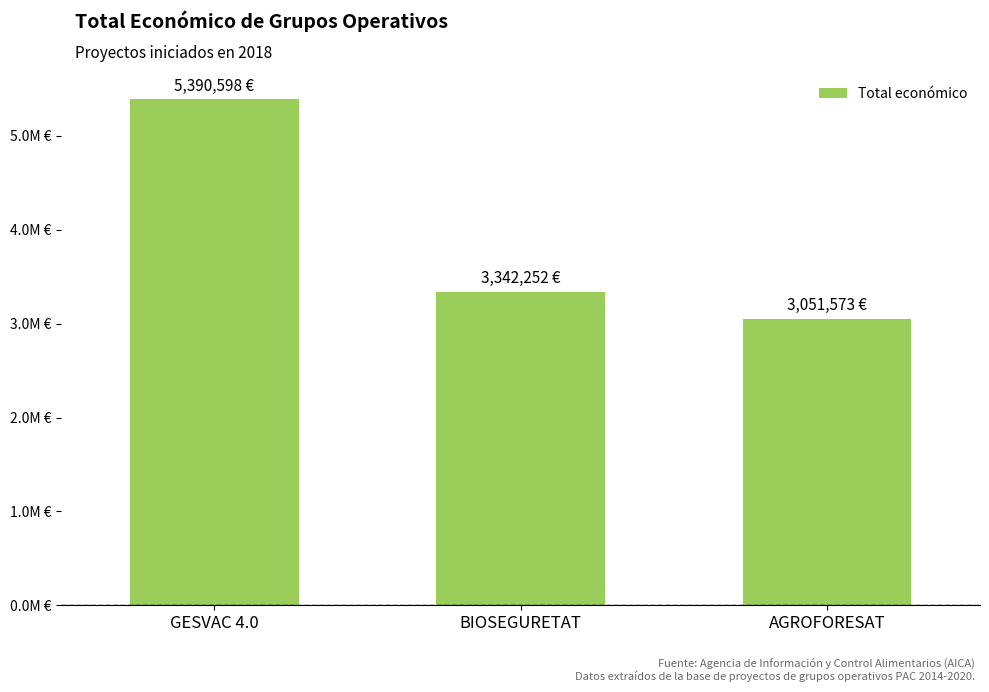

Count the values in the range 3051573 to 5390598.

3